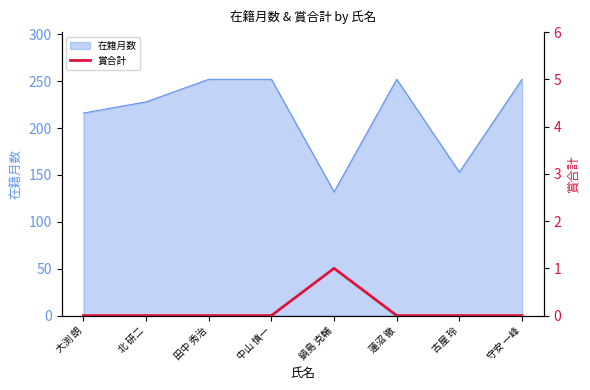

Is it true that 在籍月数 equals 334 at 中山 慎一?

False